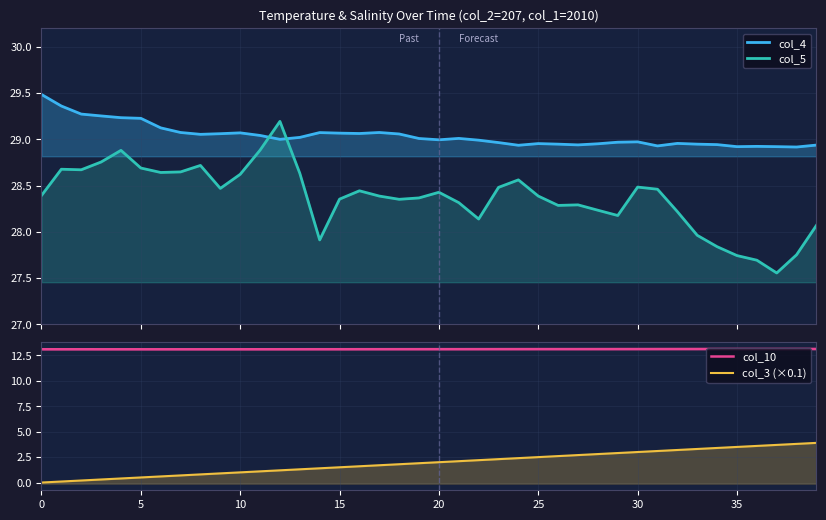

How many series are shown in this chart?

4